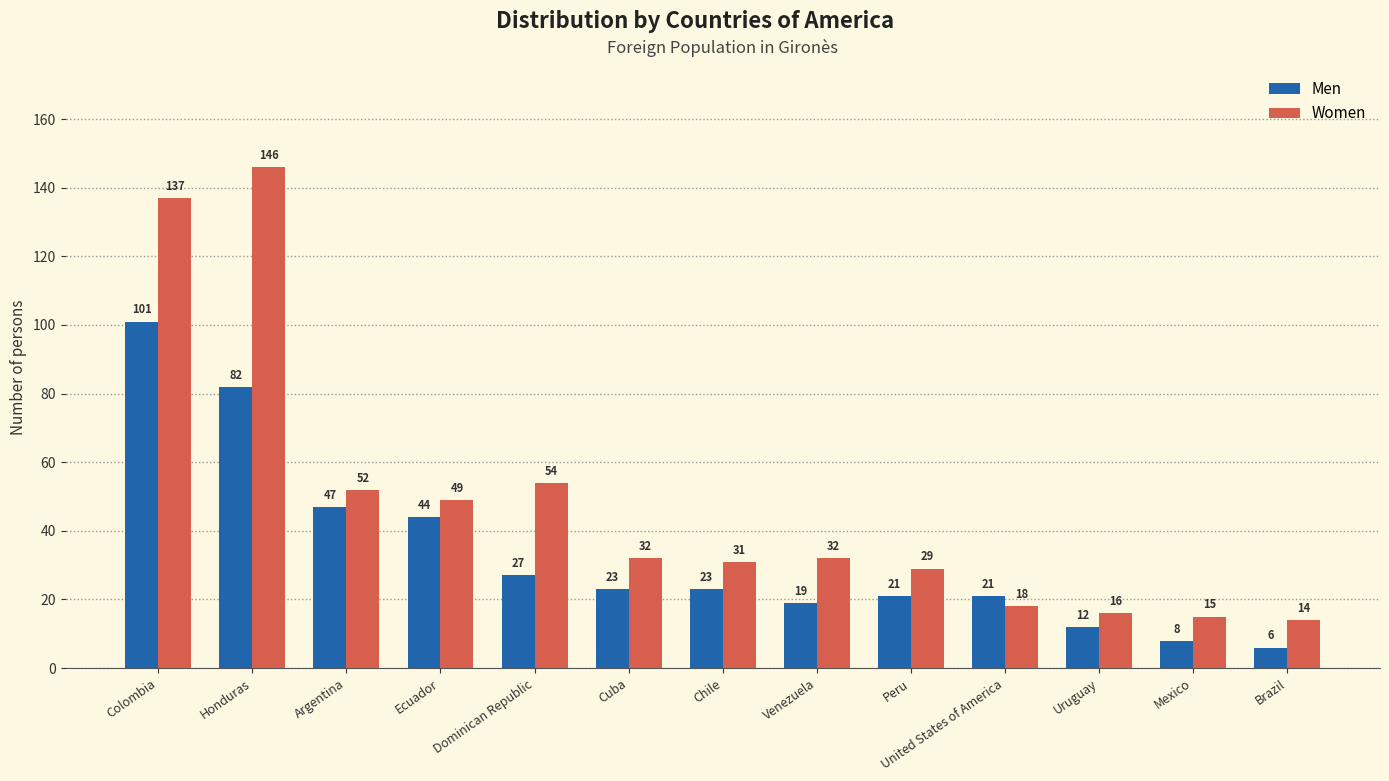

Which series has the largest range (max minus min)?

Women